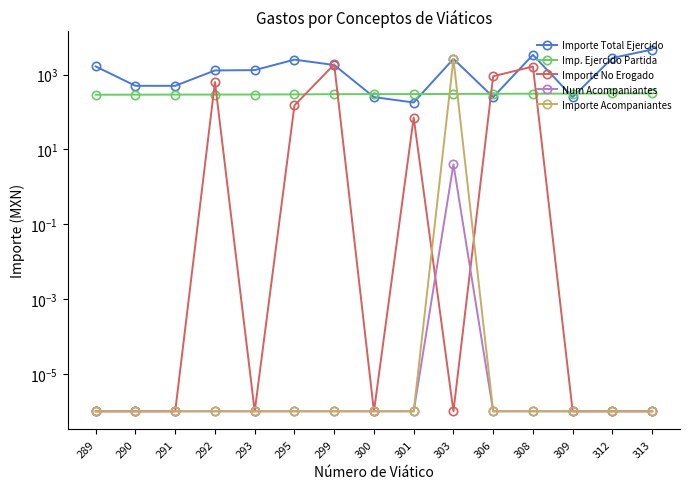

True or false: Importe Acompaniantes and Num Acompaniantes cross at least once.

False